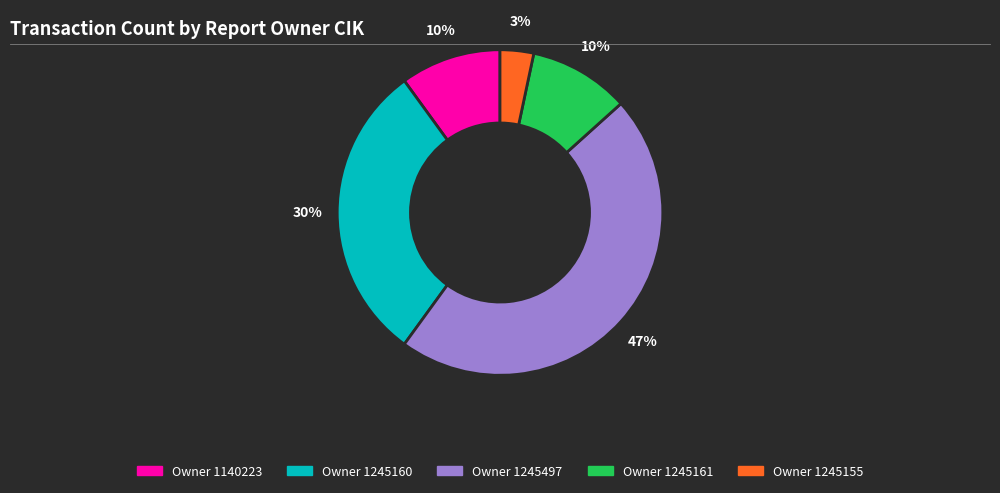

To the nearest percent, what is the average slice percentage?

20%